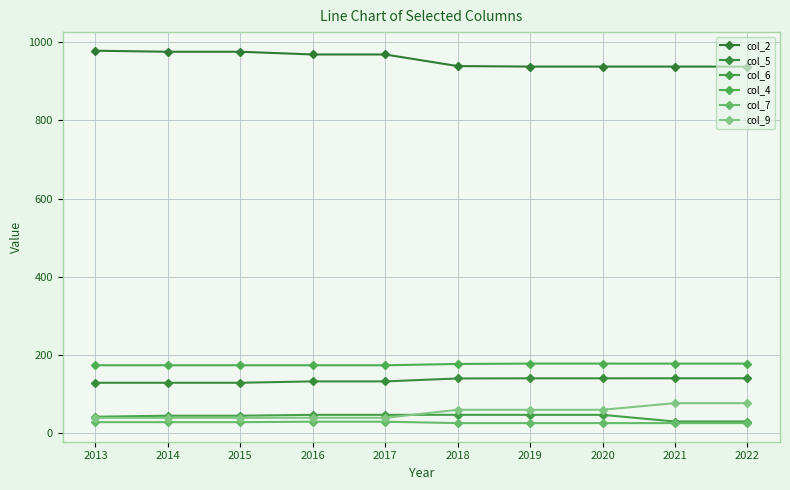

Reading left to right, what are all the values shown in this chart?

col_2: 2013=978.6	2014=976.0	2015=976.0	2016=969.0	2017=969.0	2018=939.3	2019=938.0	2020=938.0	2021=938.0	2022=938.0
col_5: 2013=128.4	2014=128.4	2015=128.4	2016=131.9	2017=131.9	2018=139.4	2019=139.8	2020=139.8	2021=139.9	2022=139.9
col_6: 2013=41.4	2014=44.0	2015=44.0	2016=46.3	2017=46.3	2018=46.3	2019=46.2	2020=46.2	2021=29.2	2022=29.2
col_4: 2013=173.2	2014=173.2	2015=173.2	2016=173.2	2017=173.2	2018=176.5	2019=177.5	2020=177.5	2021=177.4	2022=177.4
col_7: 2013=27.5	2014=27.5	2015=27.5	2016=28.7	2017=28.7	2018=25.1	2019=25.1	2020=25.1	2021=25.1	2022=25.1
col_9: 2013=38.6	2014=38.6	2015=38.6	2016=38.6	2017=38.6	2018=59.2	2019=59.2	2020=59.2	2021=76.2	2022=76.2